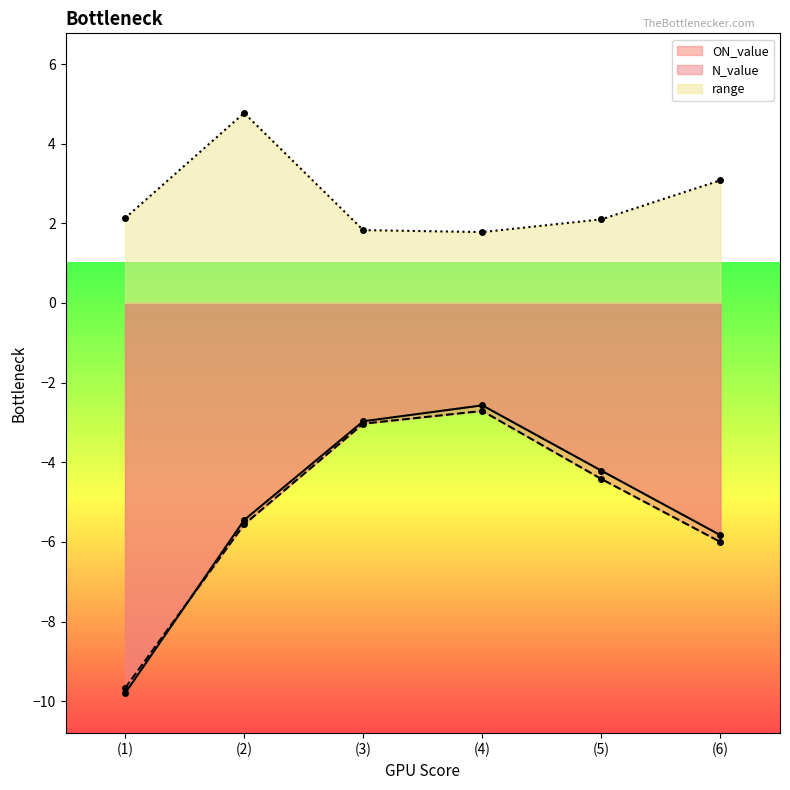

Which category has the lowest value across all series?

(1)